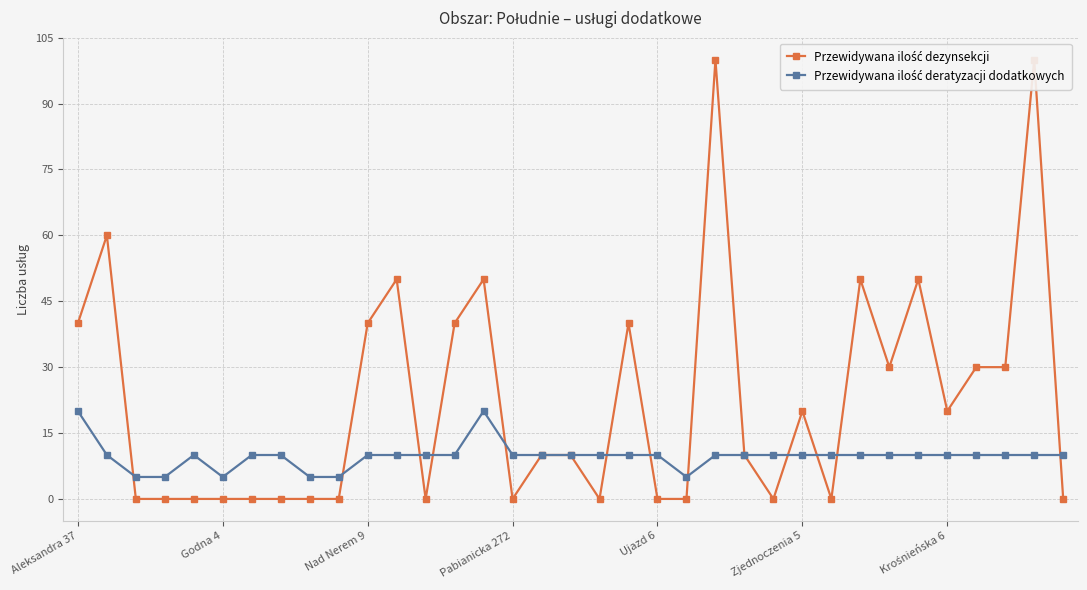

True or false: Przewidywana ilość deratyzacji dodatkowych has a value of 5 at 9.

True